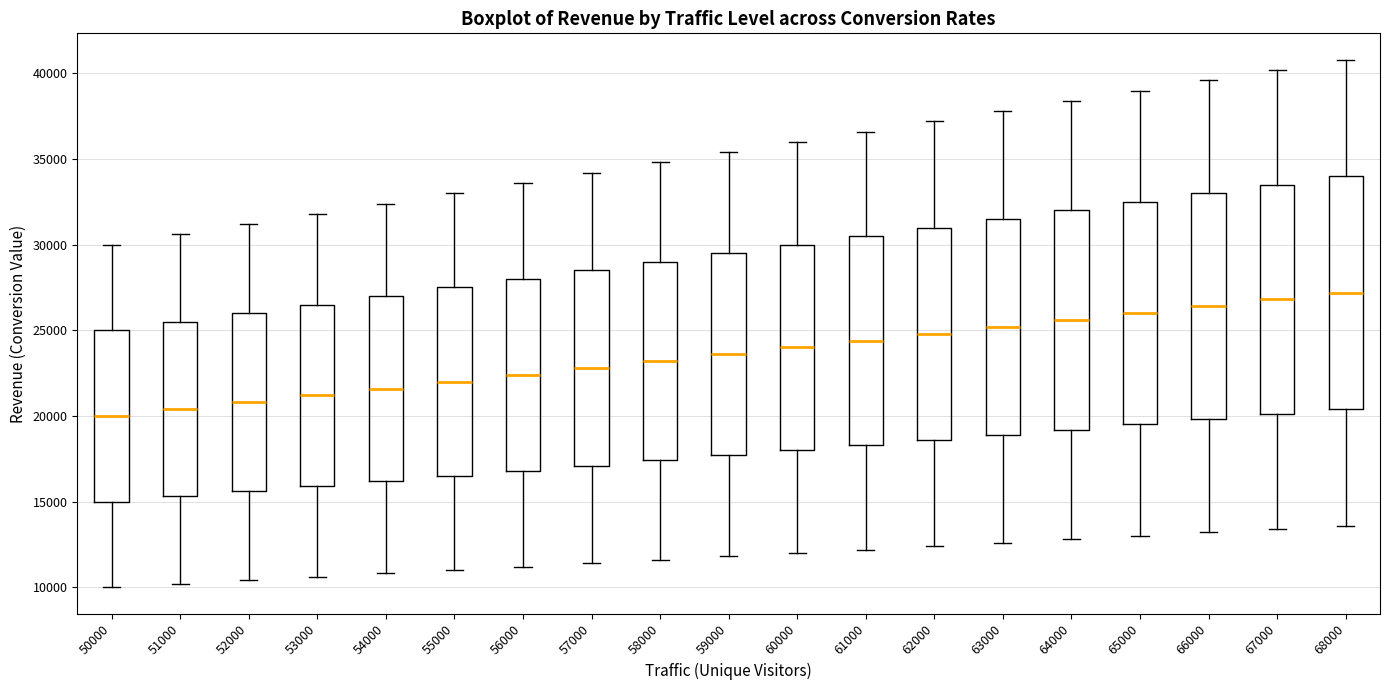

Reading left to right, read every box against the y-axis: the position of its median line, the range the box covers, and the ends of its whiskers. The values are not printed on the chart, so give them approximately, as read against the axis.

50000: median 20000, box 15000 to 25000, whiskers 10000 to 30000
51000: median 20500, box 15500 to 25500, whiskers 10000 to 30500
52000: median 21000, box 15500 to 26000, whiskers 10500 to 31000
53000: median 21000, box 16000 to 26500, whiskers 10500 to 32000
54000: median 21500, box 16000 to 27000, whiskers 11000 to 32500
55000: median 22000, box 16500 to 27500, whiskers 11000 to 33000
56000: median 22500, box 17000 to 28000, whiskers 11000 to 33500
57000: median 23000, box 17000 to 28500, whiskers 11500 to 34000
58000: median 23000, box 17500 to 29000, whiskers 11500 to 35000
59000: median 23500, box 17500 to 29500, whiskers 12000 to 35500
60000: median 24000, box 18000 to 30000, whiskers 12000 to 36000
61000: median 24500, box 18500 to 30500, whiskers 12000 to 36500
62000: median 25000, box 18500 to 31000, whiskers 12500 to 37000
63000: median 25000, box 19000 to 31500, whiskers 12500 to 38000
64000: median 25500, box 19000 to 32000, whiskers 13000 to 38500
65000: median 26000, box 19500 to 32500, whiskers 13000 to 39000
66000: median 26500, box 20000 to 33000, whiskers 13000 to 39500
67000: median 27000, box 20000 to 33500, whiskers 13500 to 40000
68000: median 27000, box 20500 to 34000, whiskers 13500 to 41000